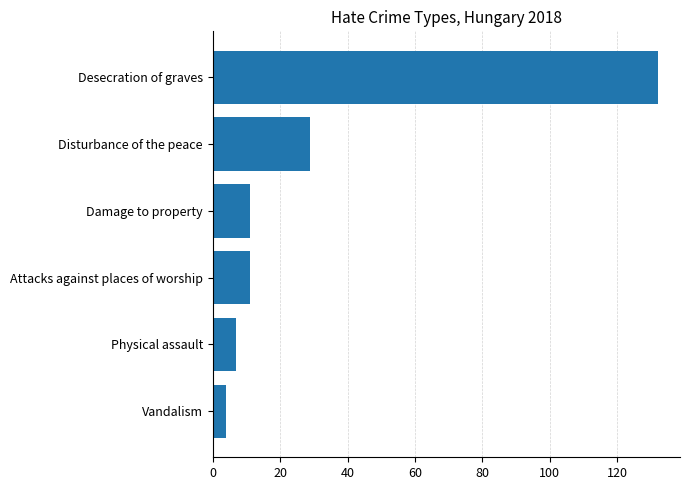

The value at Damage to property is 11. True or false?

True